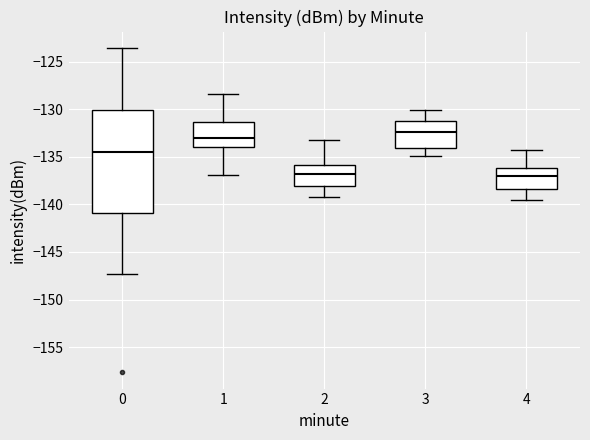

Reading left to right, read every box against the y-axis: the position of its median line, the range the box covers, and the ends of its whiskers. The values are not printed on the chart, so give them approximately, as read against the axis.

0: median -134.5, box -141.0 to -130.0, whiskers -147.5 to -123.5
1: median -133.0, box -134.0 to -131.5, whiskers -137.0 to -128.5
2: median -137.0, box -138.0 to -136.0, whiskers -139.0 to -133.0
3: median -132.5, box -134.0 to -131.0, whiskers -135.0 to -130.0
4: median -137.0, box -138.5 to -136.0, whiskers -139.5 to -134.5